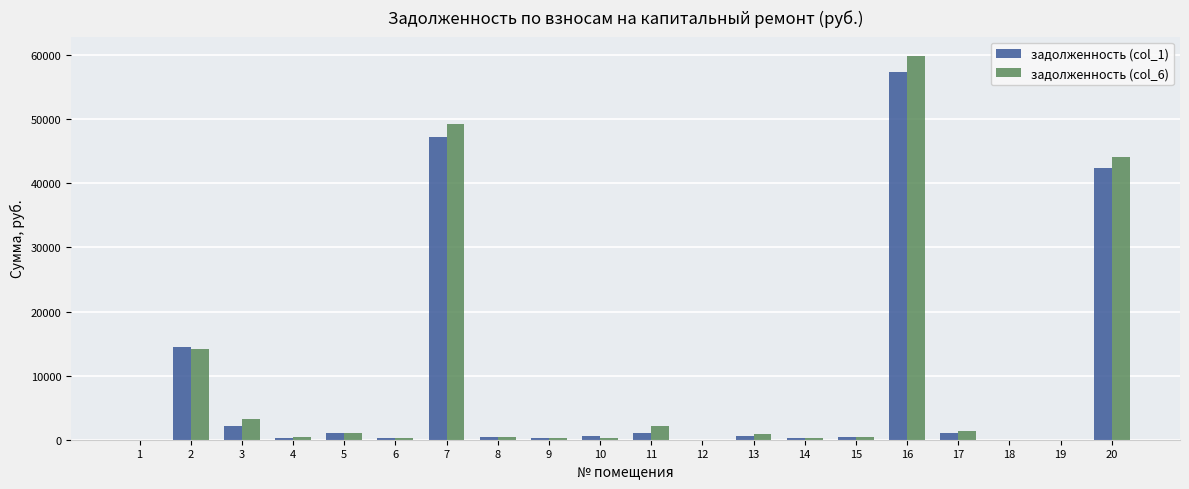

Are the bars horizontal?

No